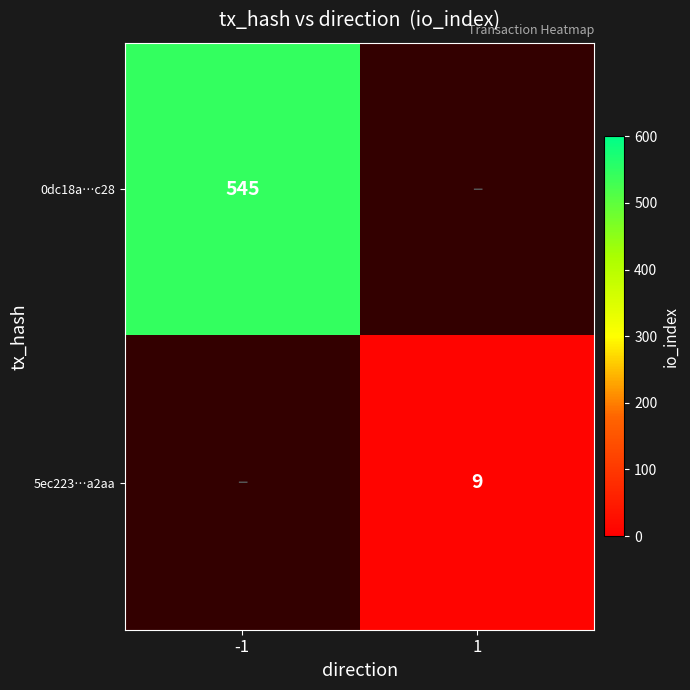

The 0dc18a…c28 series shows 545 at -1. True or false?

True